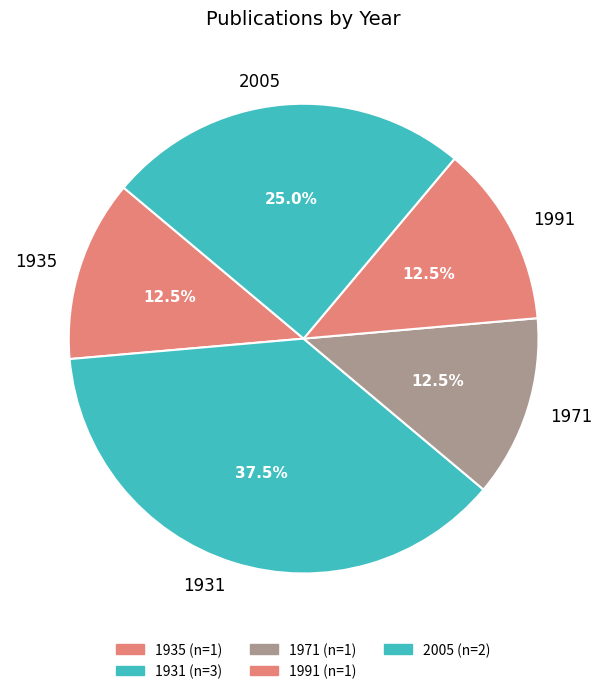

Approximately how many times larger is the value at 1991 compared to 1935?

1.0